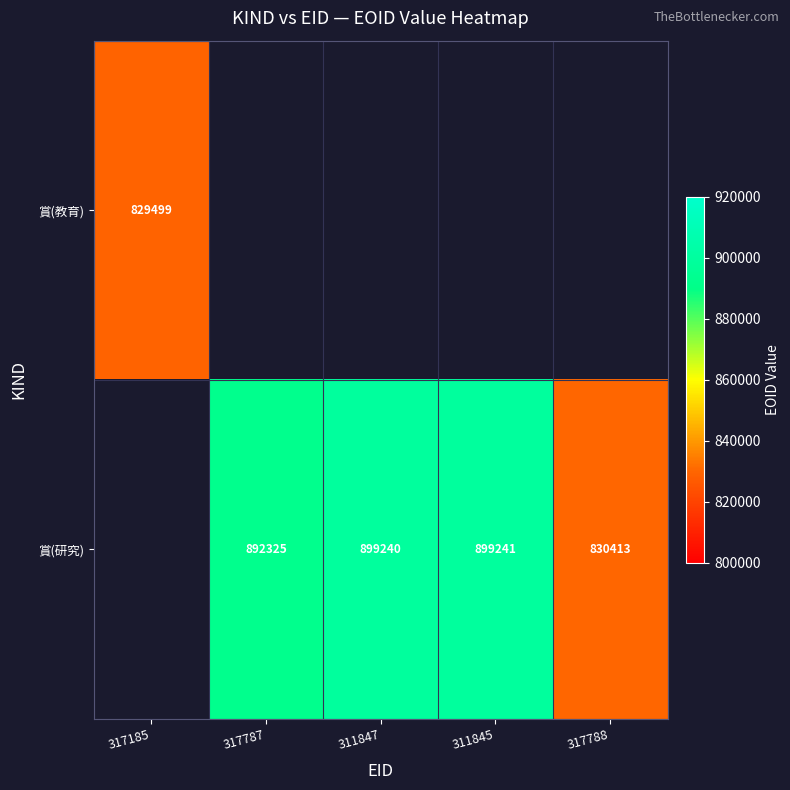

The 賞(研究) series shows 520827 at 311847. True or false?

False